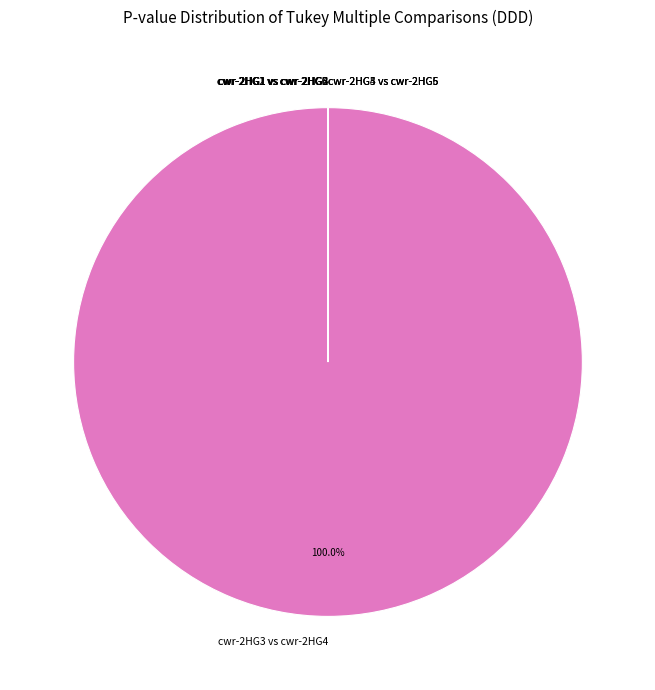

What is the majority slice?

cwr-2HG3 vs cwr-2HG4